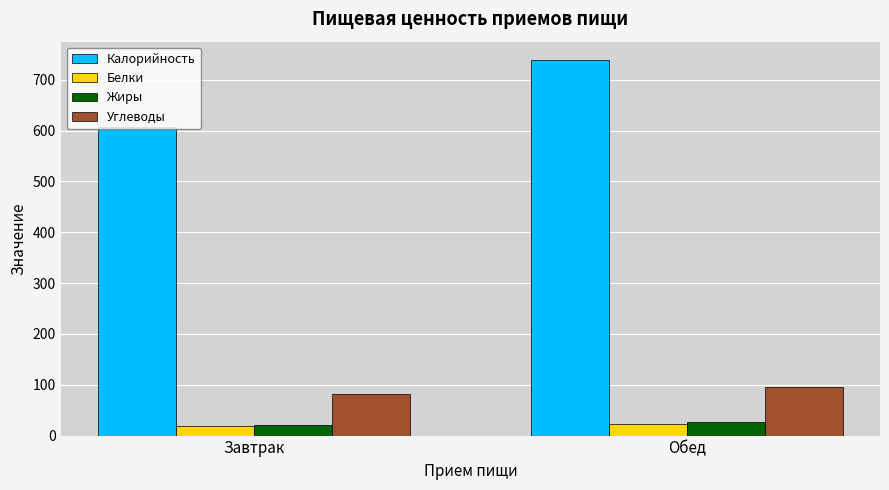

Which series has the largest total across all categories?

Калорийность